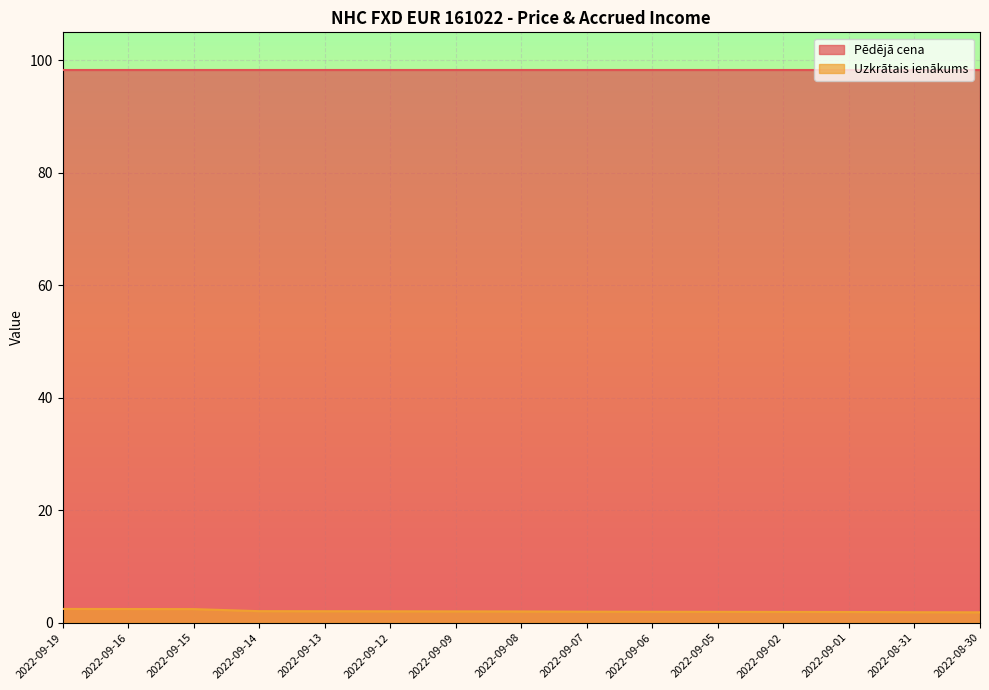

What is the greatest value displayed?

98.2